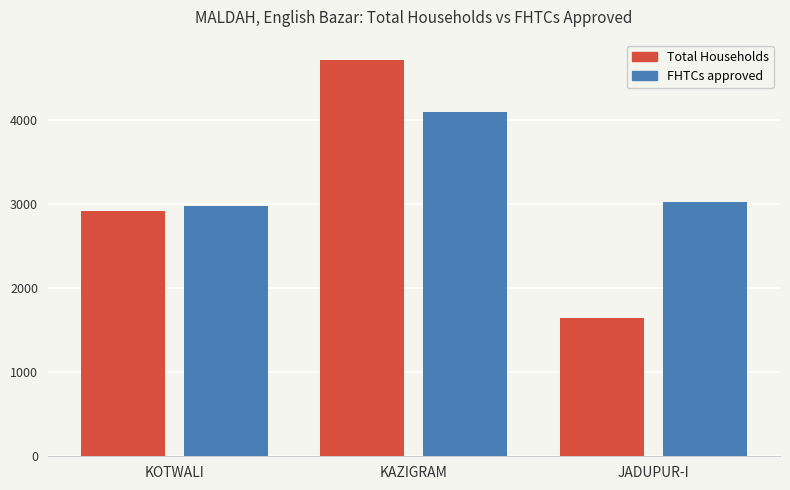

Which series has the widest spread of values?

Total Households